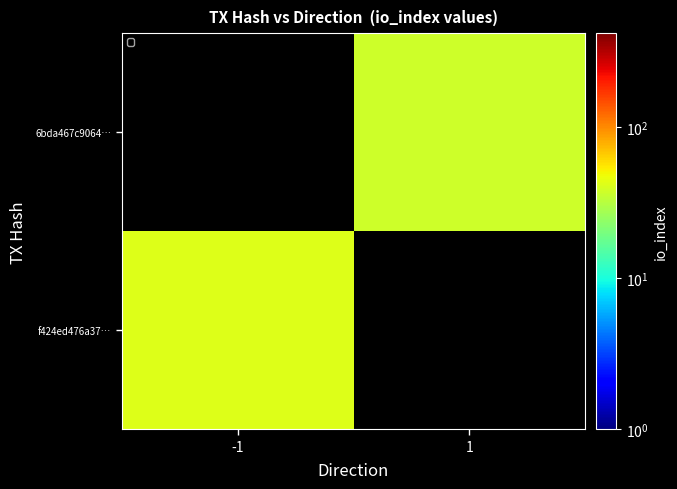

Rank the series by their average value, from highest to lowest.

f424ed476a37…, 6bda467c9064…